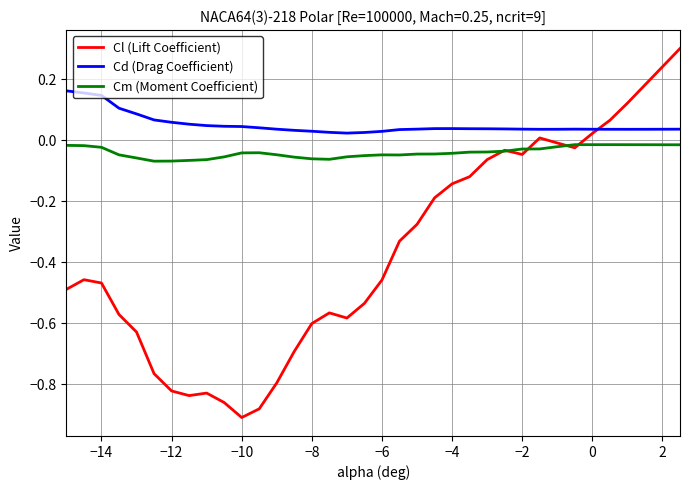

Which series has the largest range (max minus min)?

Cl (Lift Coefficient)